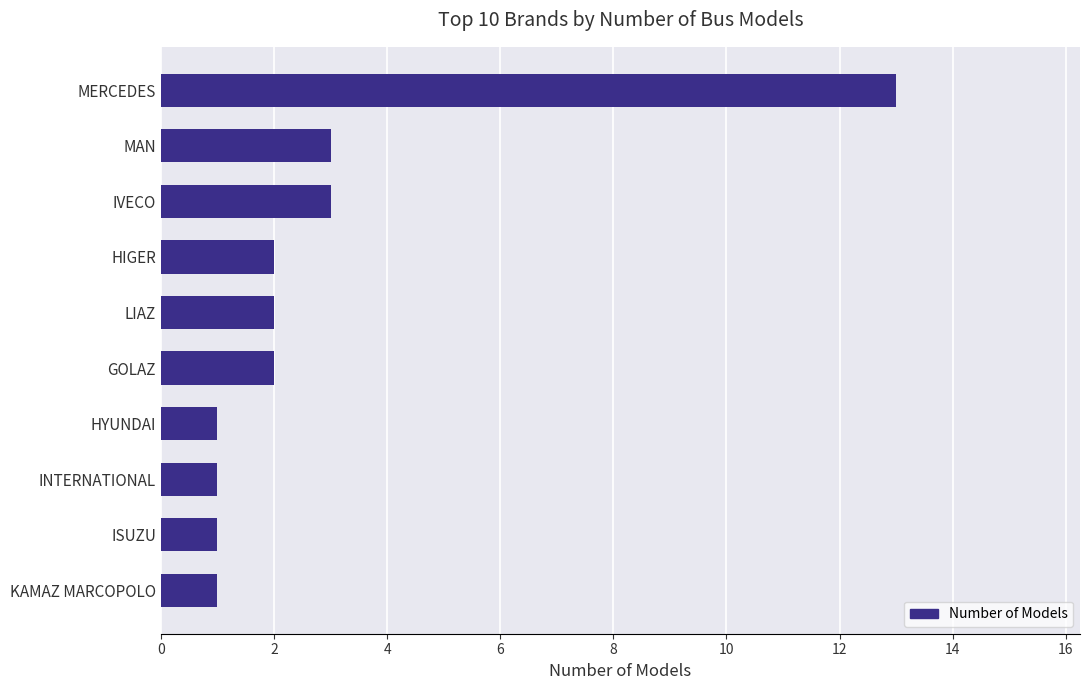

How many series are shown in this chart?

1